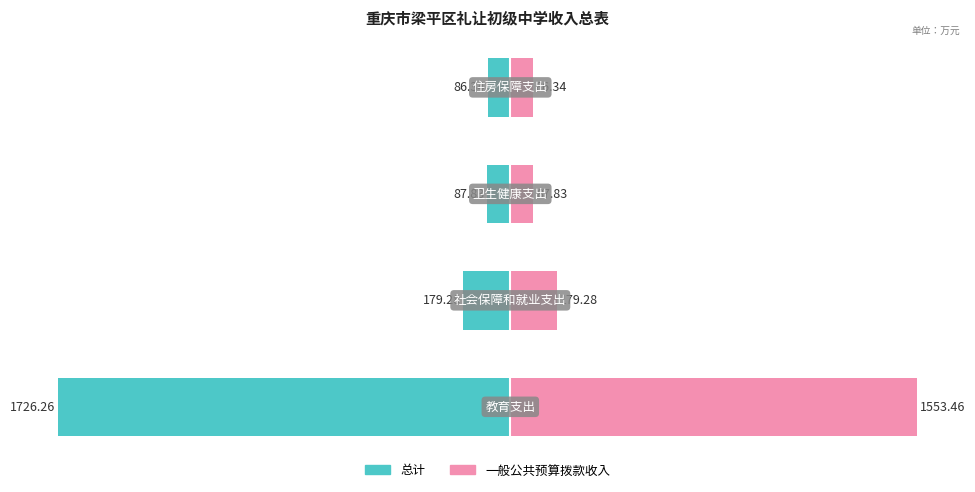

Between 2 and 1, which is larger?

2